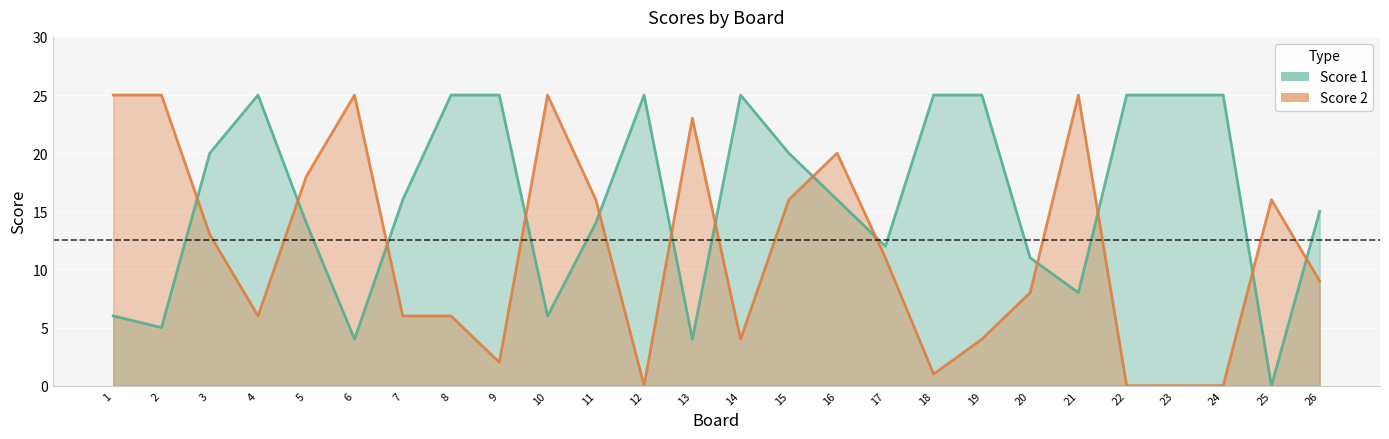

True or false: Score 2 has more than 2 points higher than both neighbors.

True